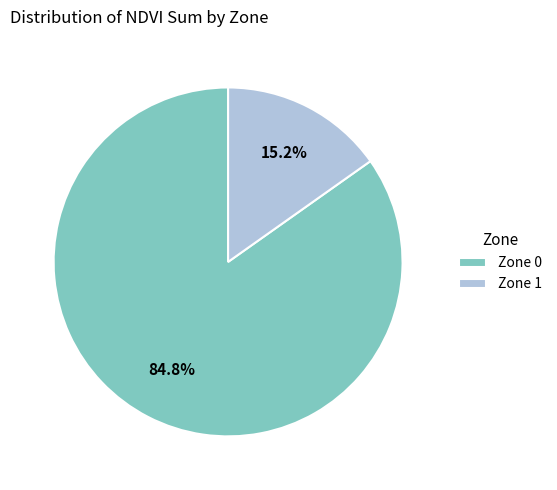

The Zone 1 slice represents 6% of the pie. True or false?

False